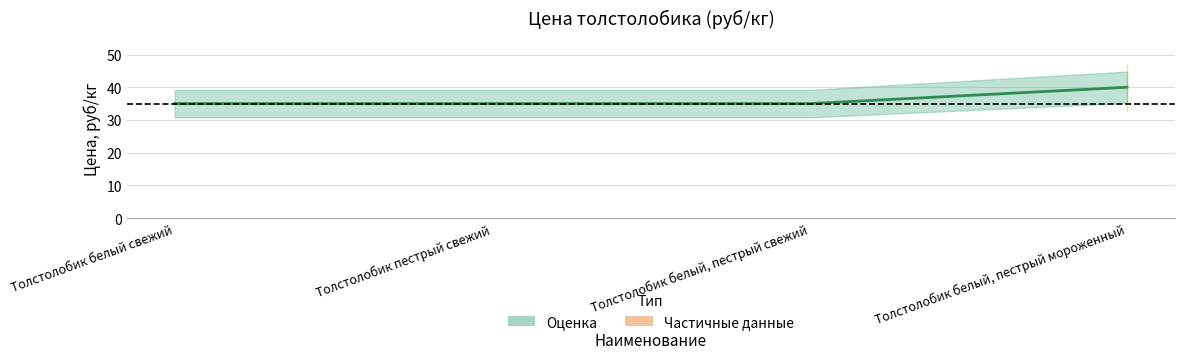

Between Толстолобик белый, пестрый свежий and Толстолобик белый свежий, which is larger?

Толстолобик белый, пестрый свежий